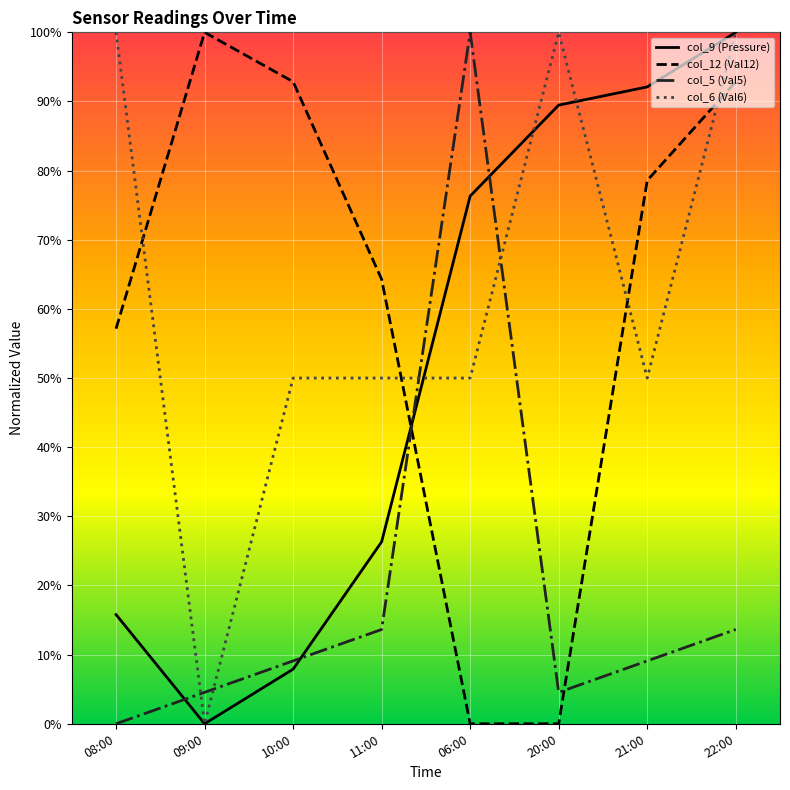

How many interior local peaks does the col_12 (Val12) series have?

1